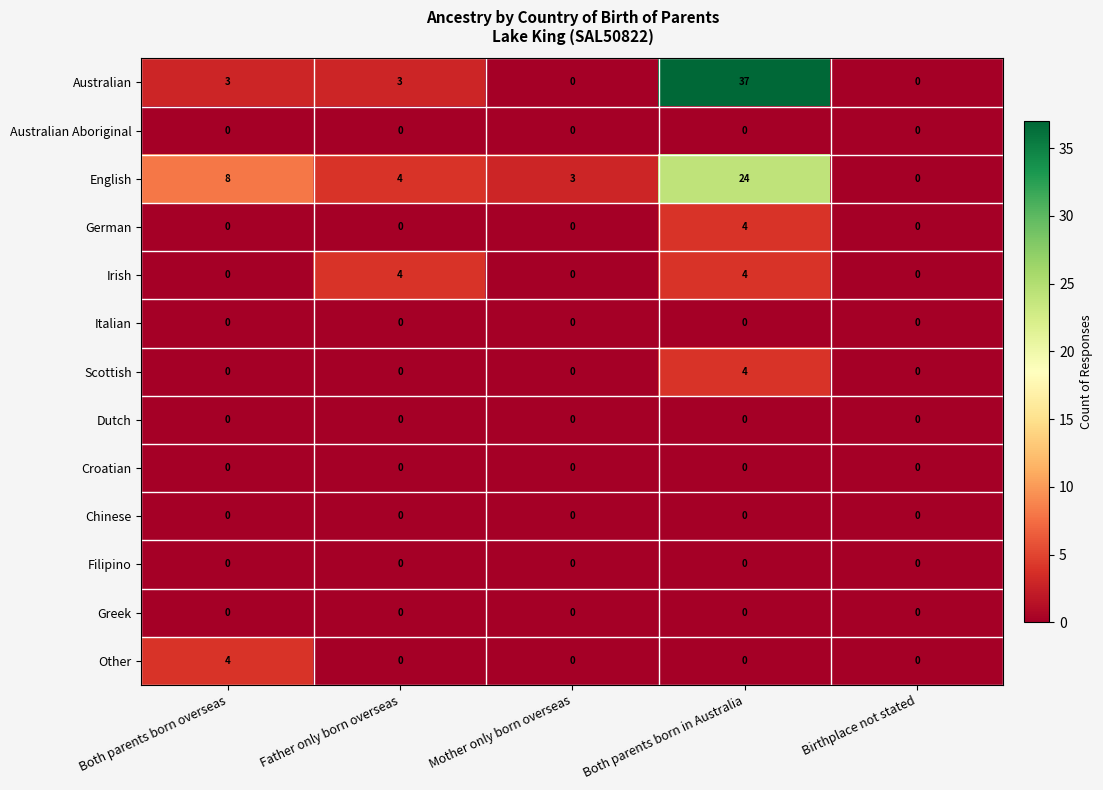

How many data points does each series have?

5